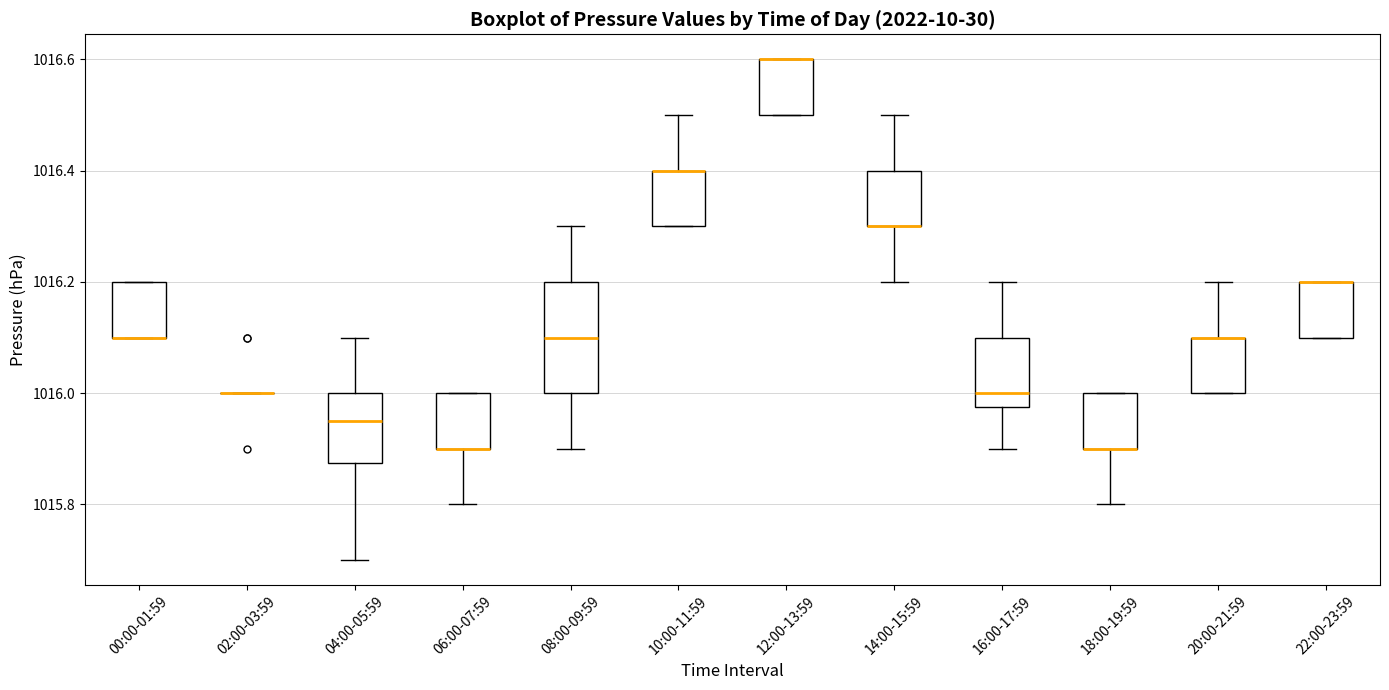

Where is the lower edge of the box for 12:00-13:59 on the y-axis? The values are not printed on the chart, so give them approximately, as read against the axis.

1016.50